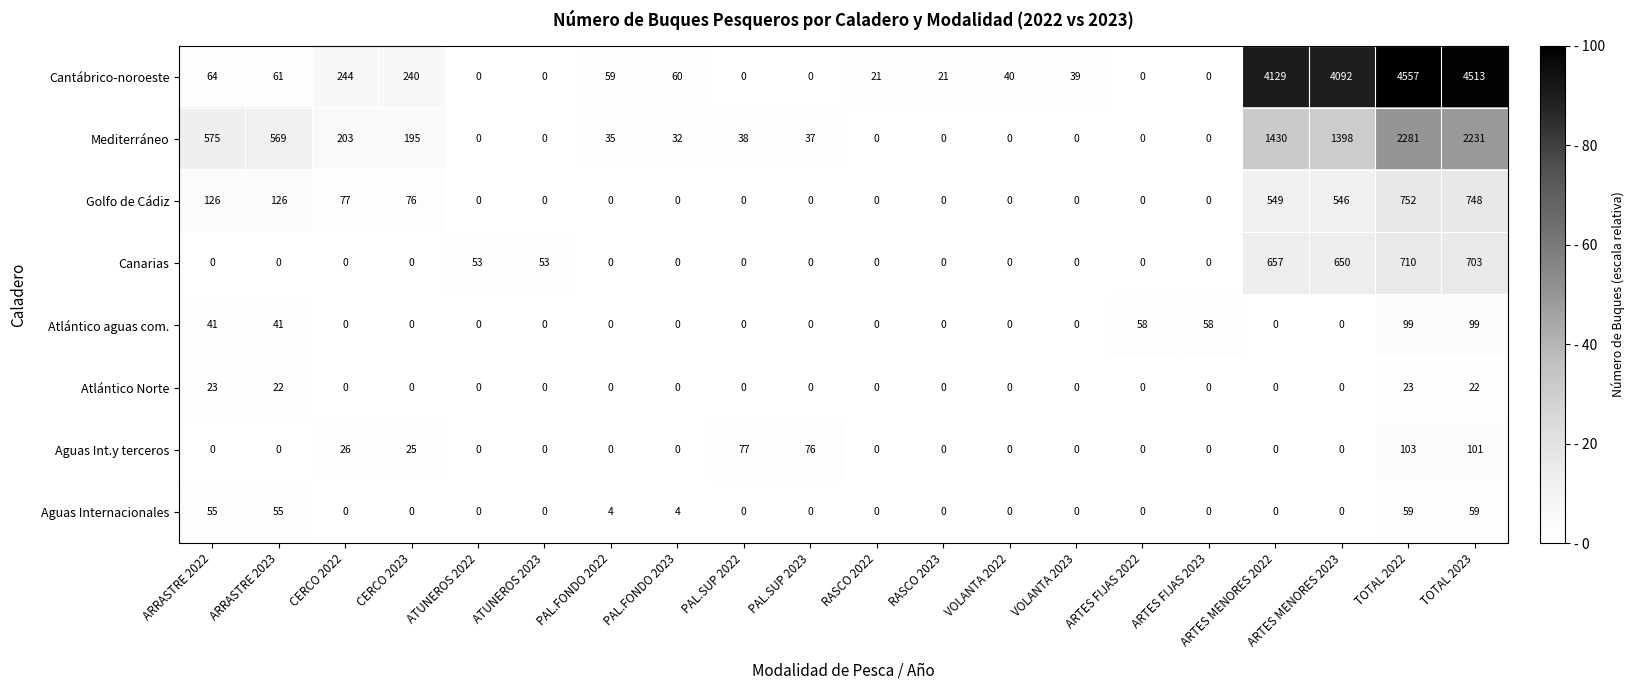

Which series has the largest total across all categories?

Cantábrico-noroeste